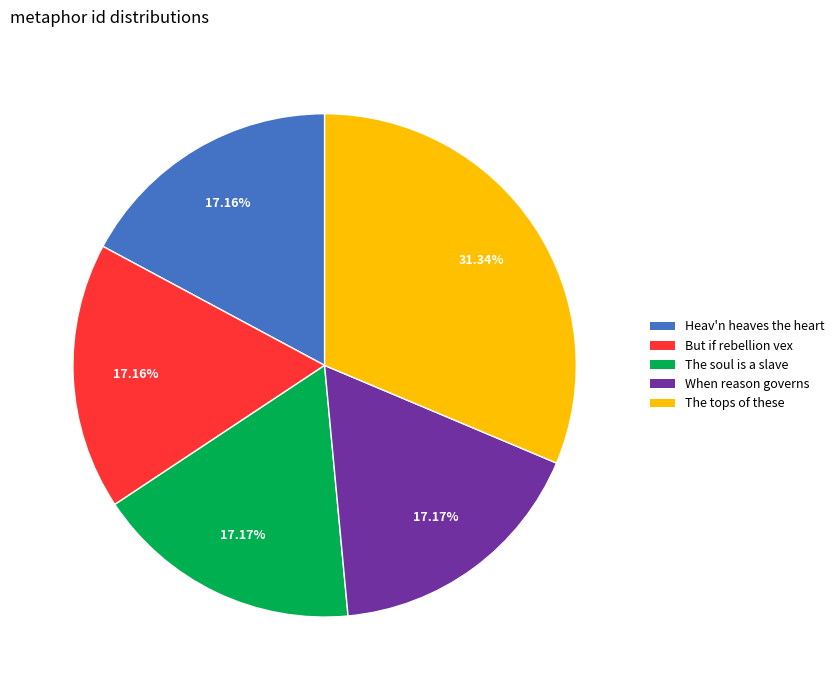

Count the number of slices in the pie.

5